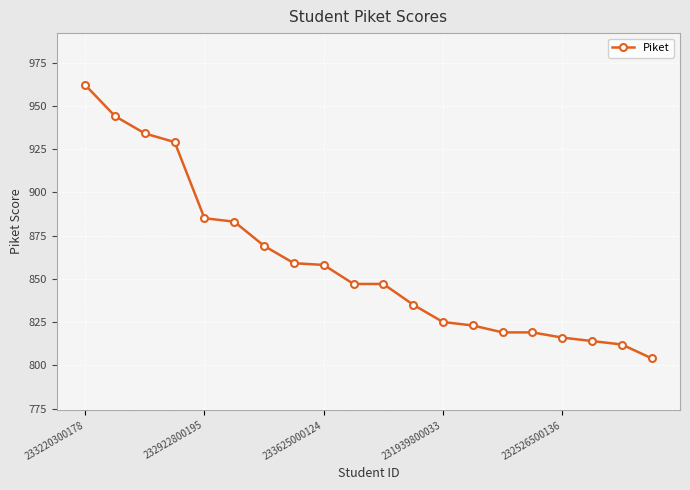

How many data points does each series have?

20